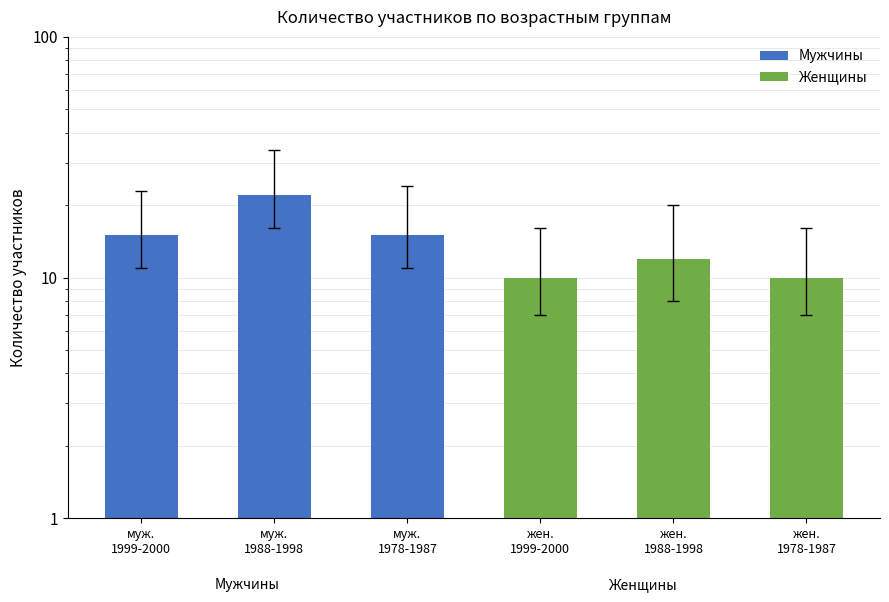

What is the value of the Мужчины bar at the 1st from the left?

15